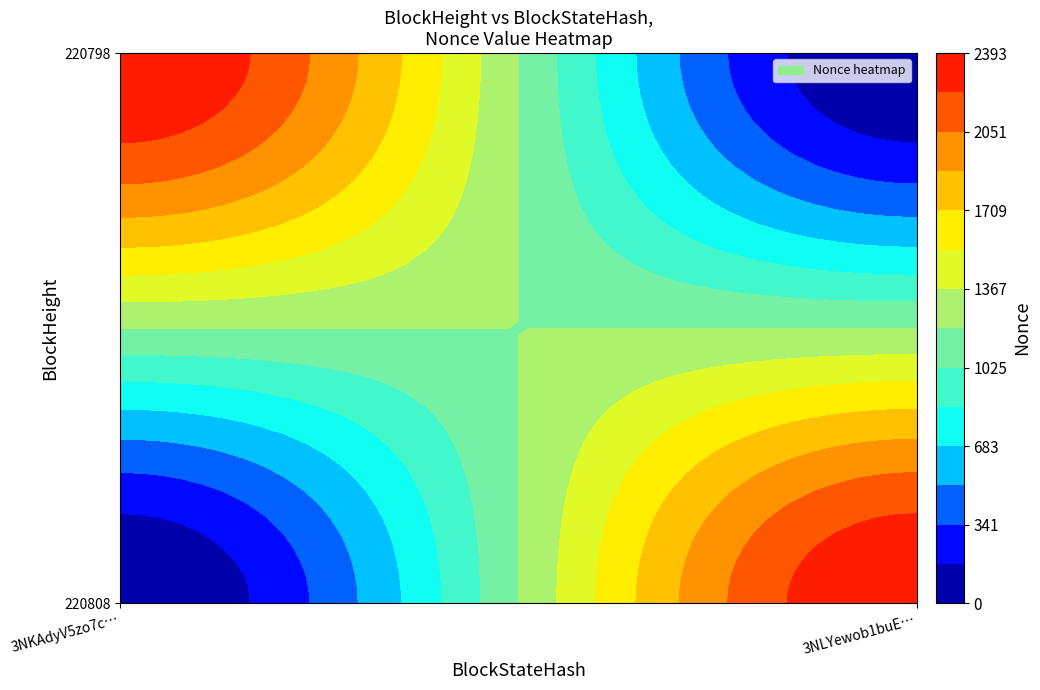

Is the value of 220808 at 1 greater than the value of 220798 at 0?

No